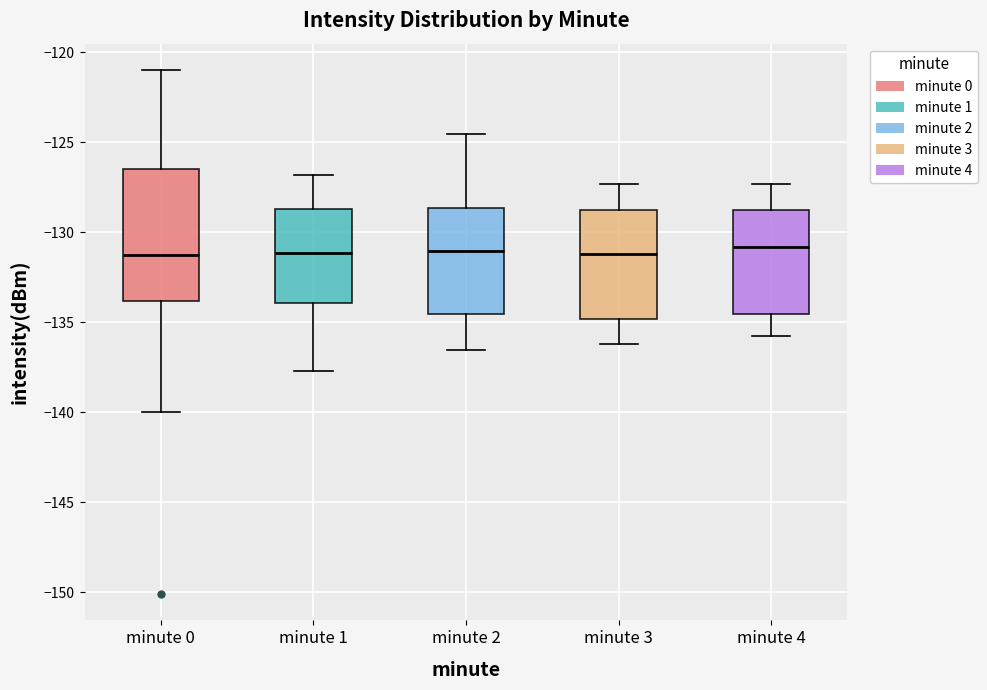

Where does the median line of the box for minute 2 sit on the y-axis? The values are not printed on the chart, so give them approximately, as read against the axis.

-131.0